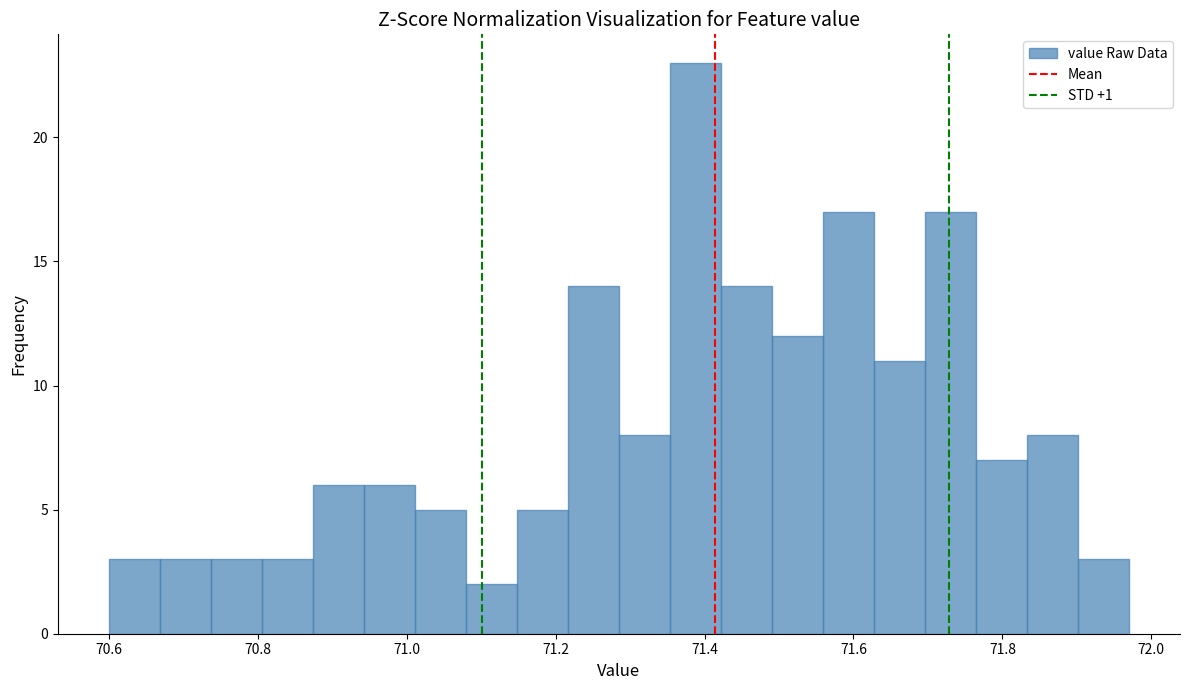

Read against the x-axis, roughly where is the centre of the tallest bar?

71.38